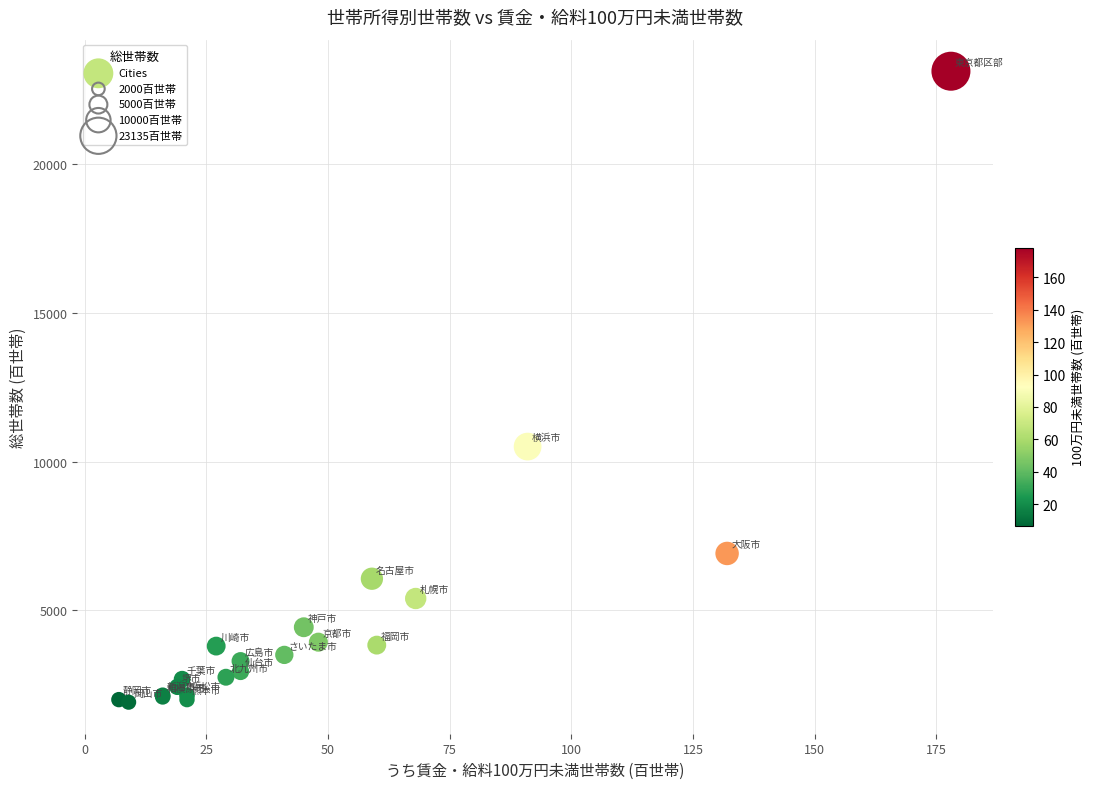

What Y value in the scatter plot is closest to 12524?

10510